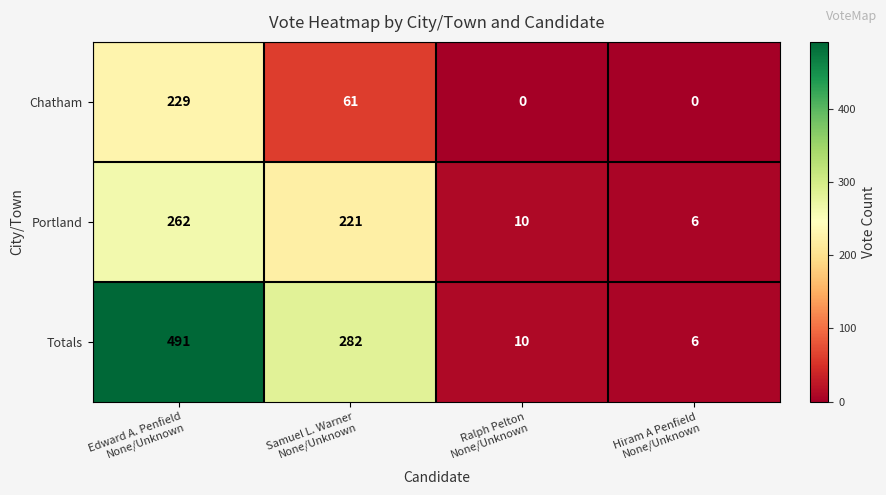

What is the sum of all Chatham values?

290